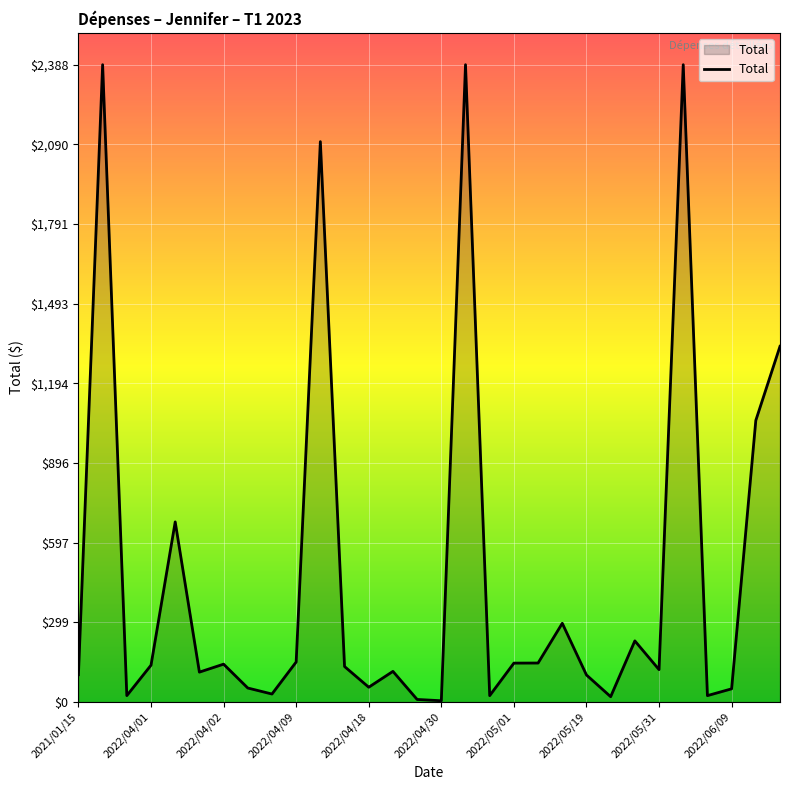

What is the maximum value shown in the chart?

2388.3